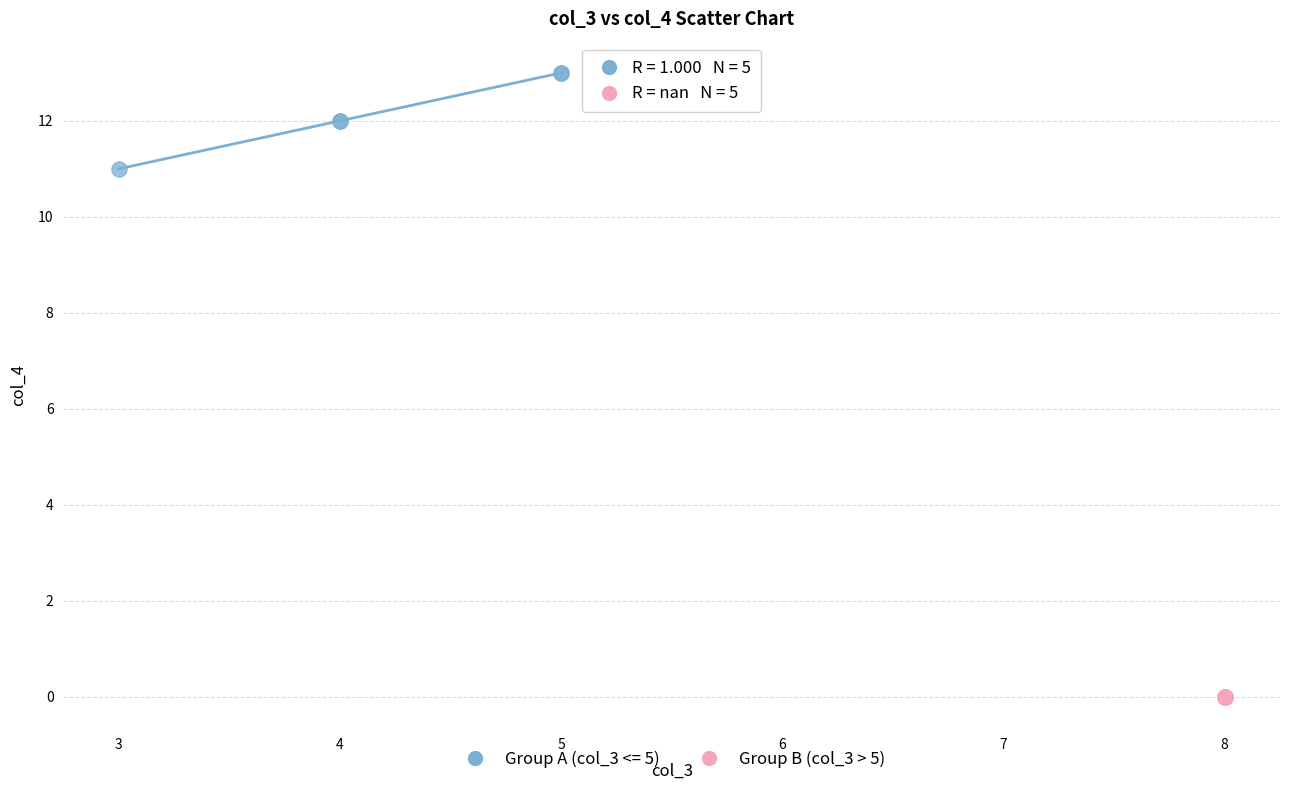

Which series reaches the maximum Y coordinate?

Group A (col_3 <= 5)